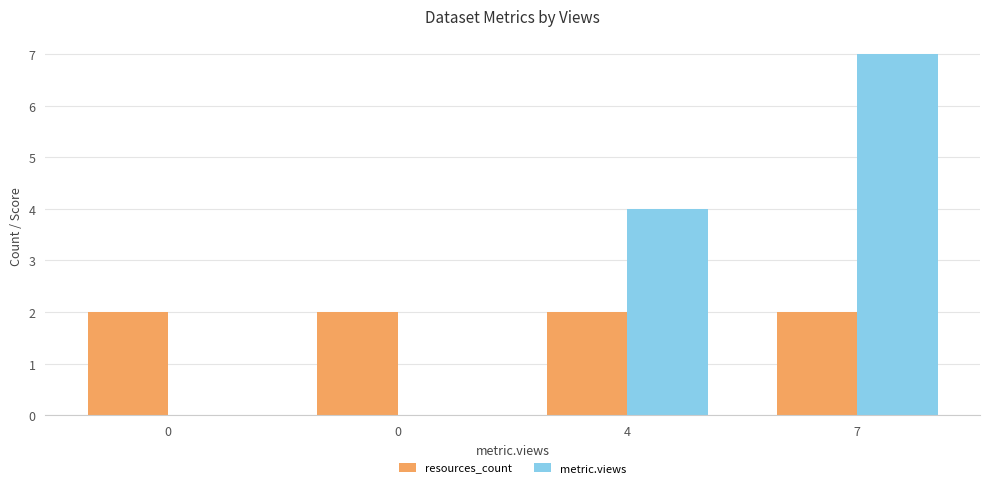

At which label is metric.views closest to 3?

4